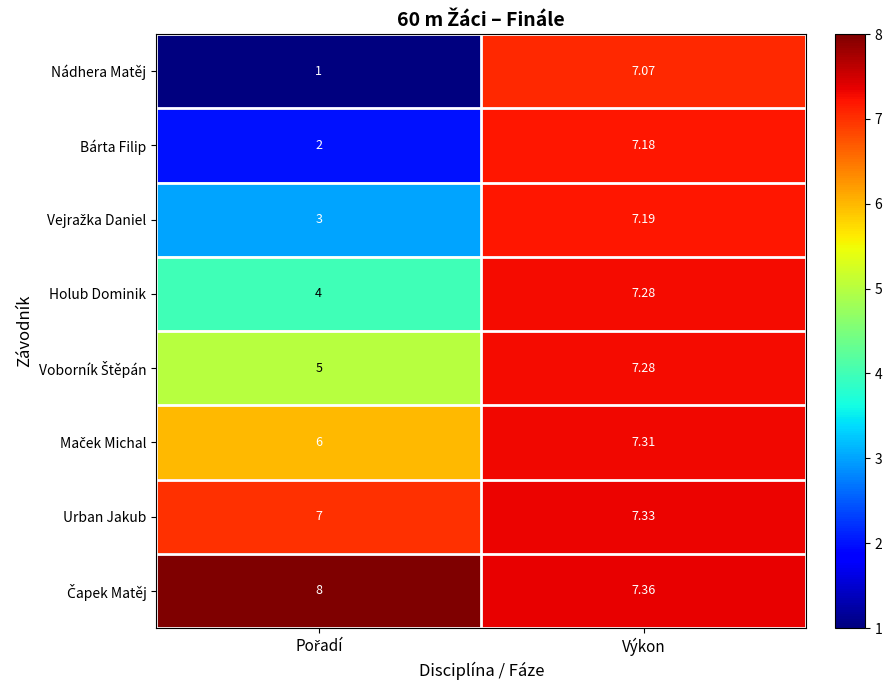

At which category is the sum across all series the highest?

Výkon